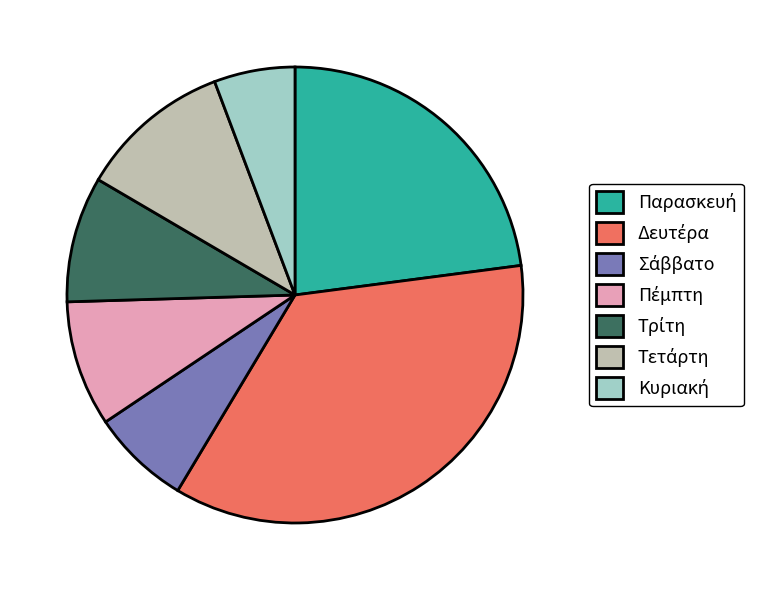

Is there a majority slice in this chart?

No